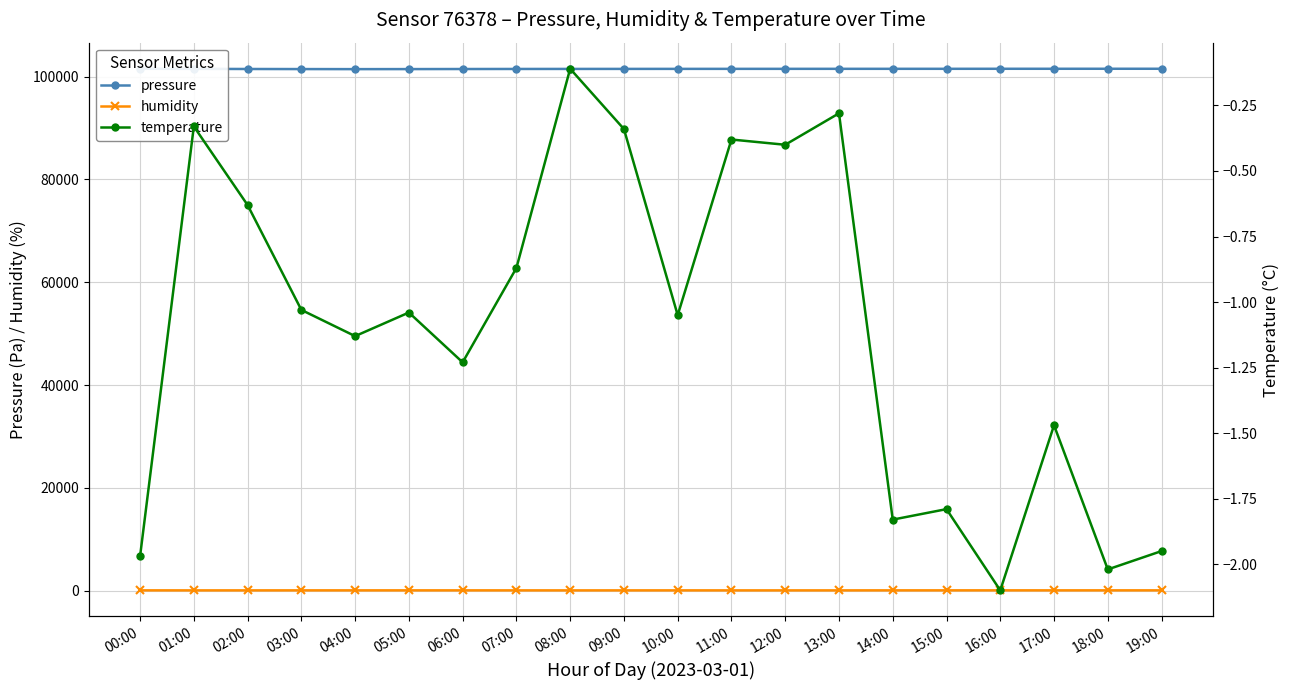

True or false: temperature and pressure cross at least once.

False